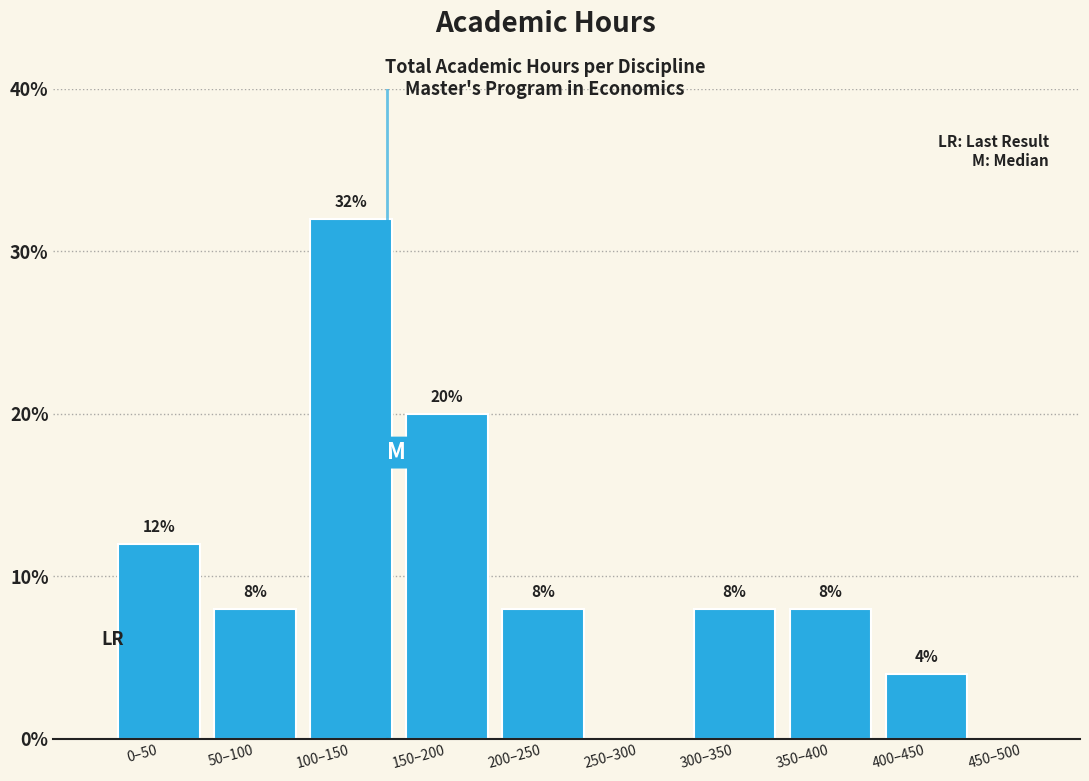

Reading right to left, what are all the values shown in this chart?

450–500=0	400–450=4	350–400=8	300–350=8	250–300=0	200–250=8	150–200=20	100–150=32	50–100=8	0–50=12